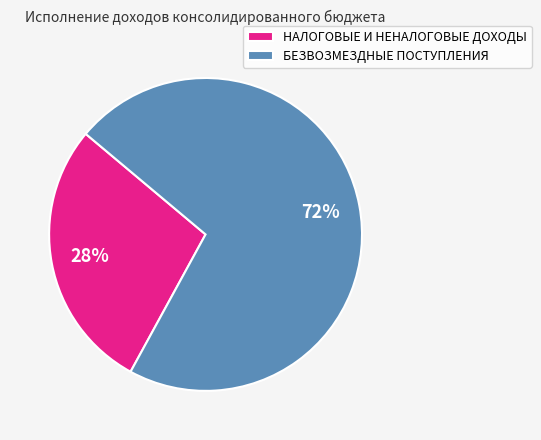

Approximately how many times larger is the value at НАЛОГОВЫЕ И НЕНАЛОГОВЫЕ ДОХОДЫ compared to БЕЗВОЗМЕЗДНЫЕ ПОСТУПЛЕНИЯ?

0.4